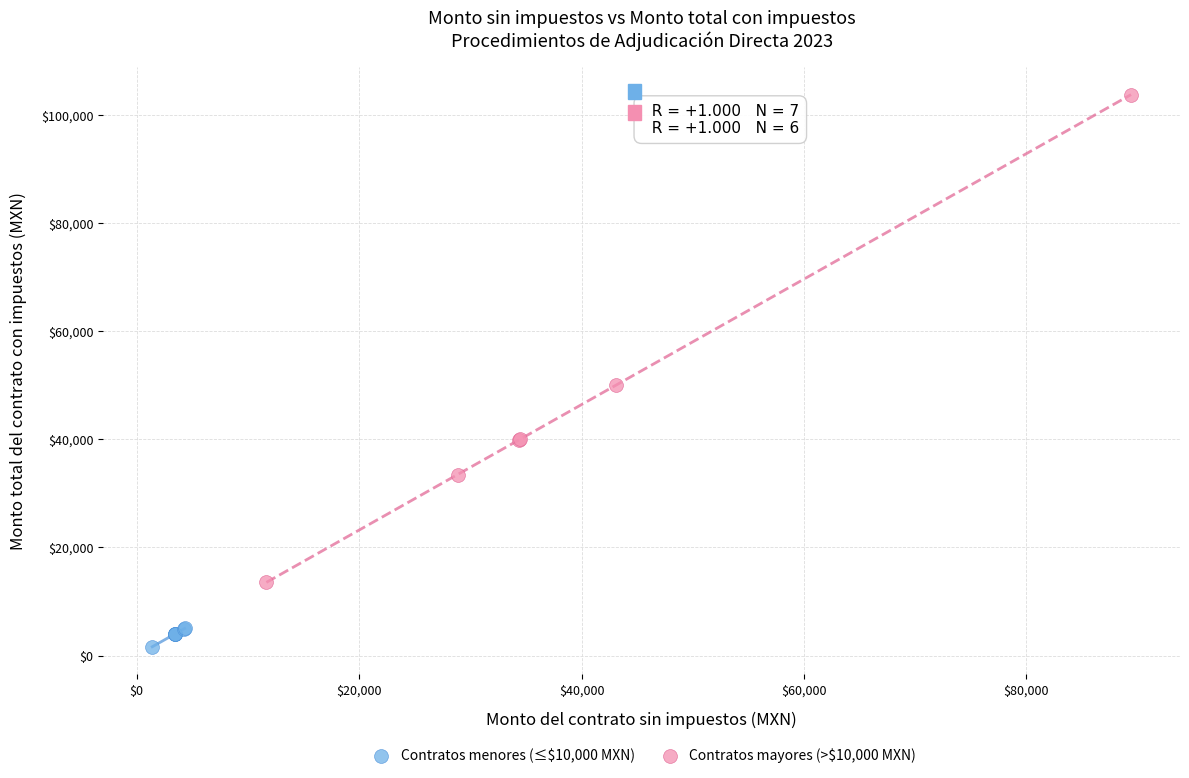

Which series contains the lowest Y value?

Contratos menores (≤$10,000 MXN)